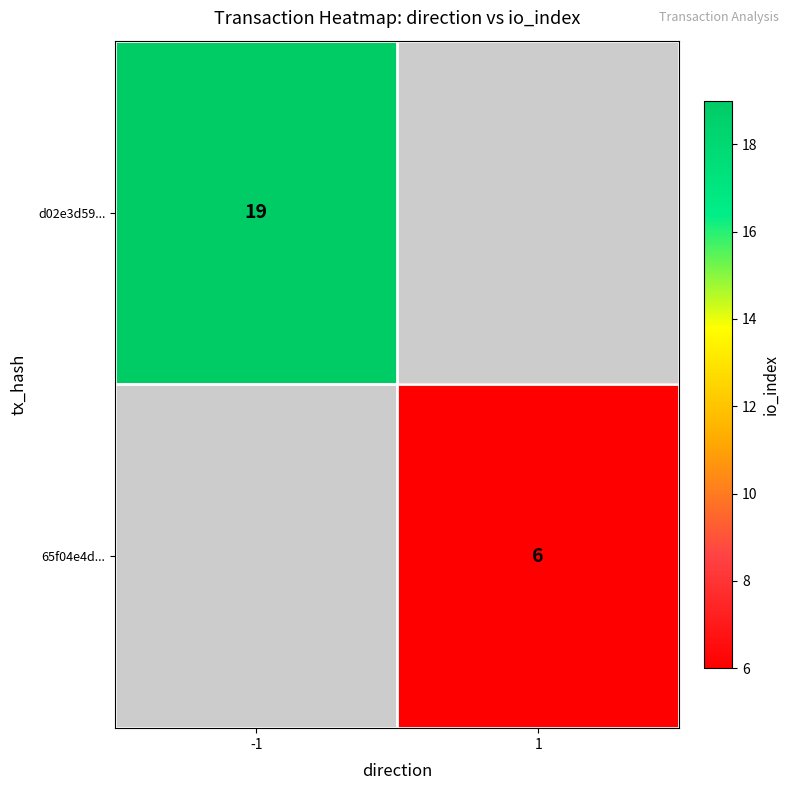

At how many categories does at least one series exceed 18?

1